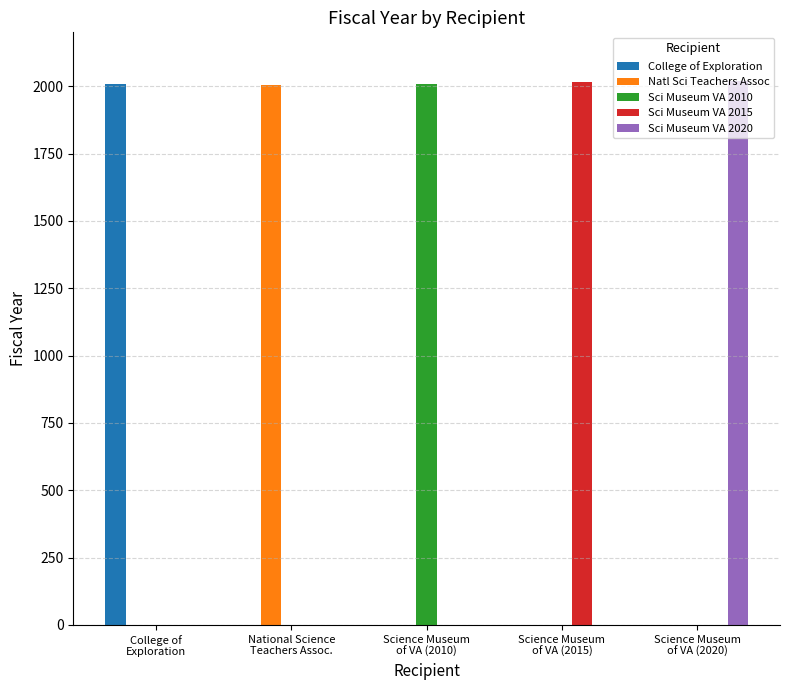

What is the sum of all College of Exploration values?

2010